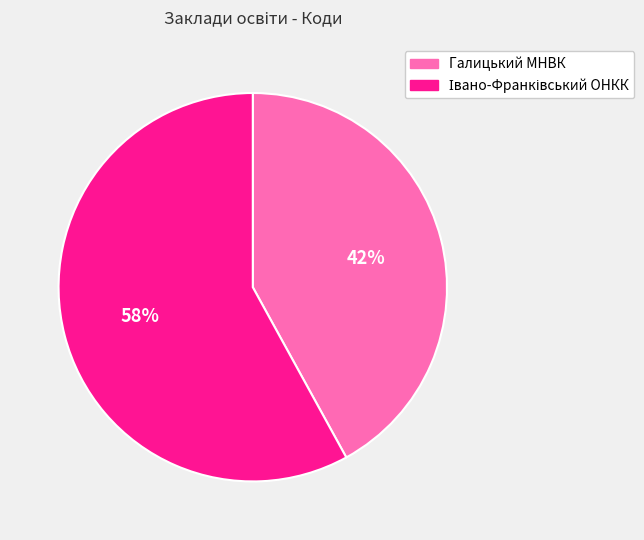

To the nearest percent, what percentage of the pie is Галицький МНВК?

42%